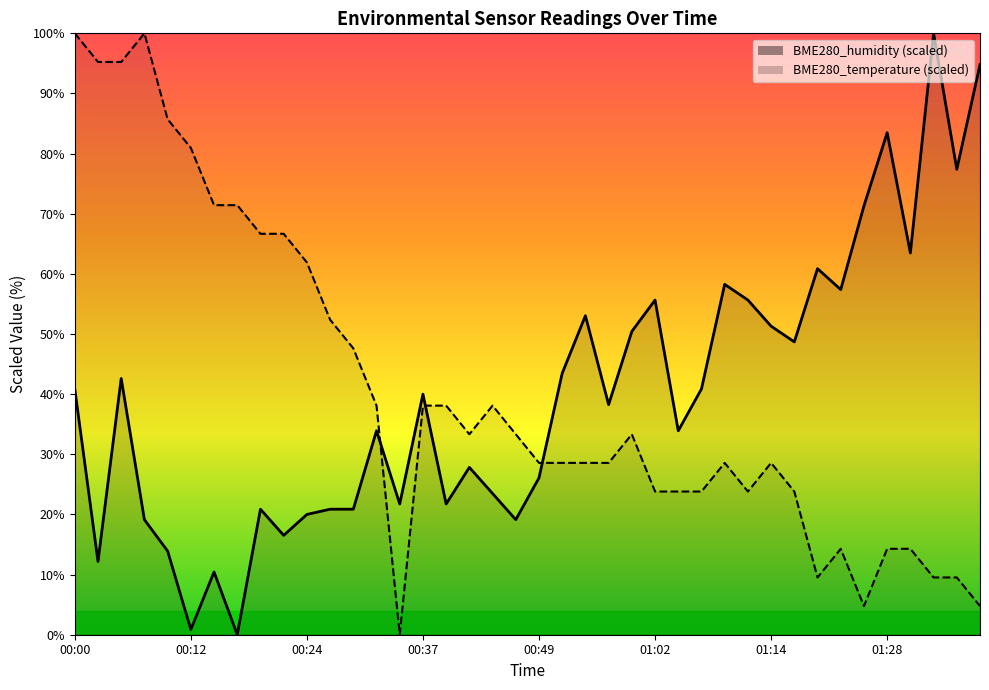

Reading left to right, transcribe all the data shown in this chart.

BME280_humidity: 00:00=40.9	00:02=12.2	00:05=42.6	00:07=19.1	00:09=13.9	00:12=0.9	00:14=10.4	00:17=0.0	00:19=20.9	00:22=16.5	00:24=20.0	00:27=20.9	00:29=20.9	00:32=33.9	00:34=21.7	00:37=40.0	00:39=21.7	00:42=27.8	00:44=23.5	00:47=19.1	00:49=26.1	00:52=43.5	00:55=53.0	00:57=38.3	01:00=50.4	01:02=55.7	01:05=33.9	01:07=40.9	01:09=58.3	01:12=55.7	01:14=51.3	01:17=48.7	01:20=60.9	01:23=57.4	01:25=71.3	01:28=83.5	01:31=63.5	01:33=100.0	01:36=77.4	01:38=94.8
BME280_temperature: 00:00=100.0	00:02=95.2	00:05=95.2	00:07=100.0	00:09=85.7	00:12=81.0	00:14=71.4	00:17=71.4	00:19=66.7	00:22=66.7	00:24=61.9	00:27=52.4	00:29=47.6	00:32=38.1	00:34=0.0	00:37=38.1	00:39=38.1	00:42=33.3	00:44=38.1	00:47=33.3	00:49=28.6	00:52=28.6	00:55=28.6	00:57=28.6	01:00=33.3	01:02=23.8	01:05=23.8	01:07=23.8	01:09=28.6	01:12=23.8	01:14=28.6	01:17=23.8	01:20=9.5	01:23=14.3	01:25=4.8	01:28=14.3	01:31=14.3	01:33=9.5	01:36=9.5	01:38=4.8